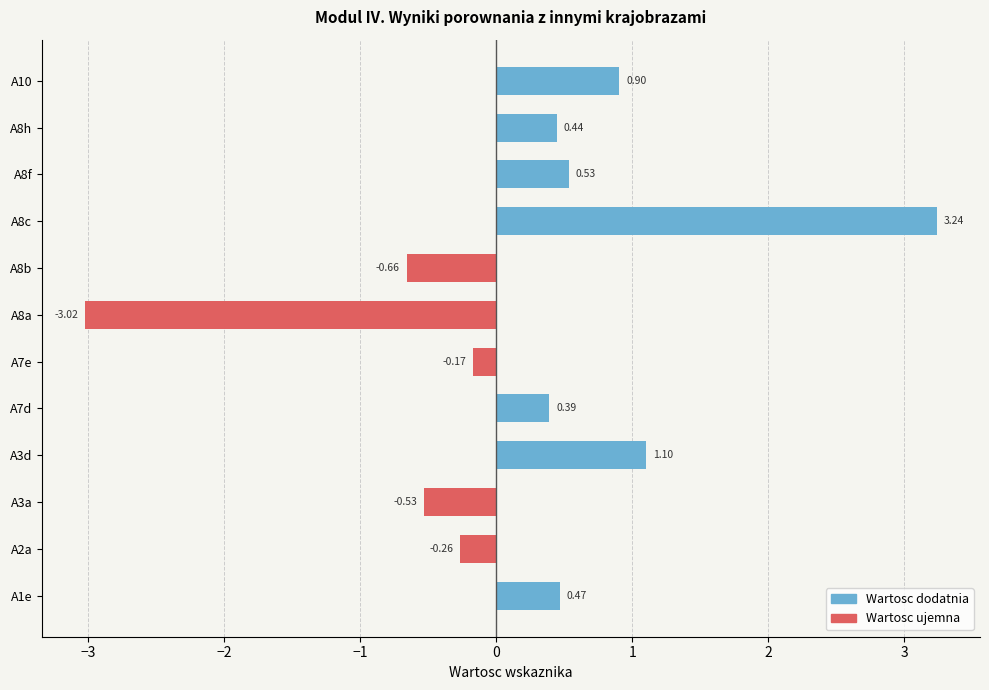

At which category does the chart reach its minimum across all series?

A8a